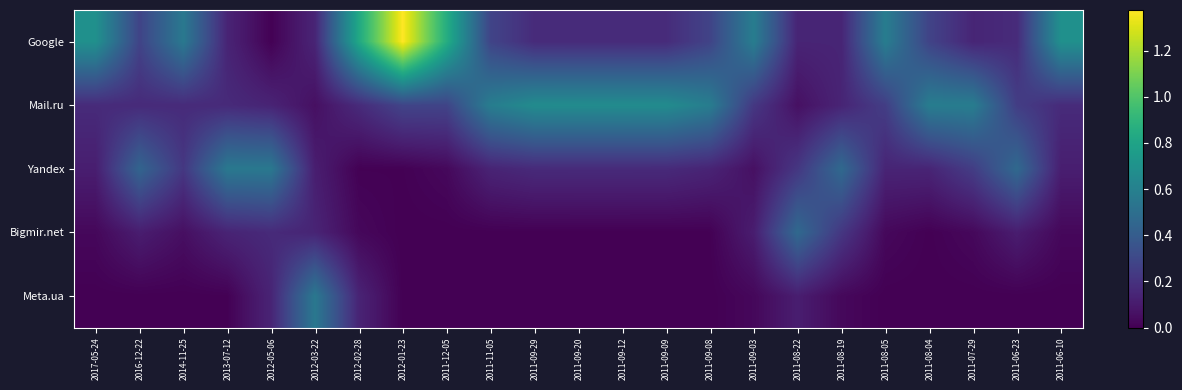

Between 2011-08-04 and 2011-06-10, which series saw the biggest shift?

Google